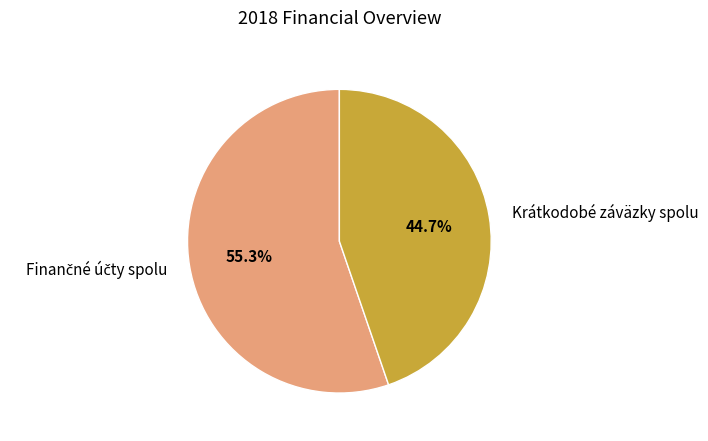

Is there a majority slice in this chart?

Yes